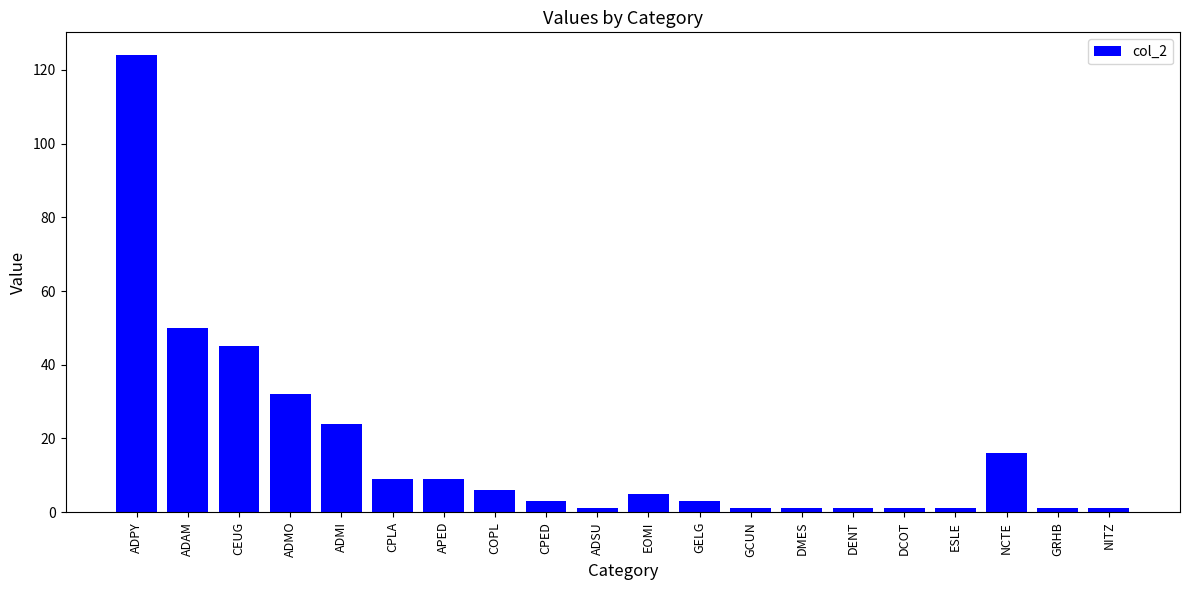

At which label does the data first exceed 5?

ADPY